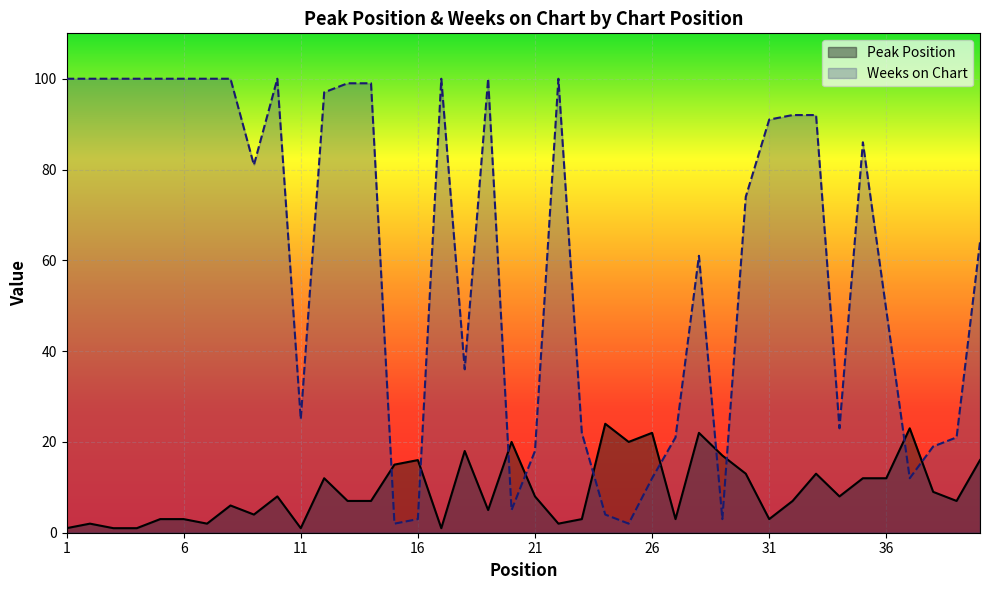

What is the average value of the Peak Position series?

9